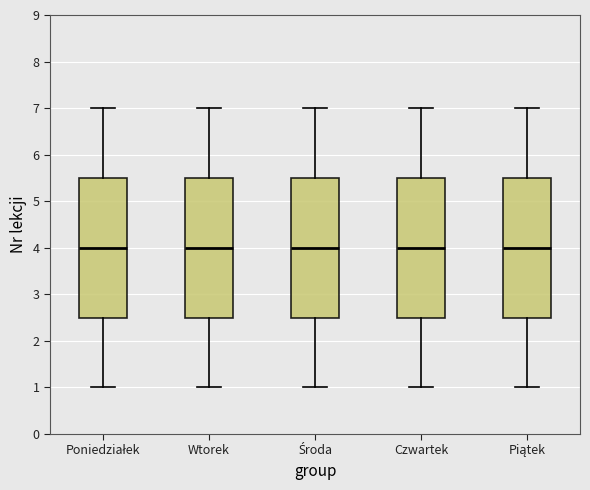

Where is the upper edge of the box for Środa on the y-axis? The values are not printed on the chart, so give them approximately, as read against the axis.

5.5